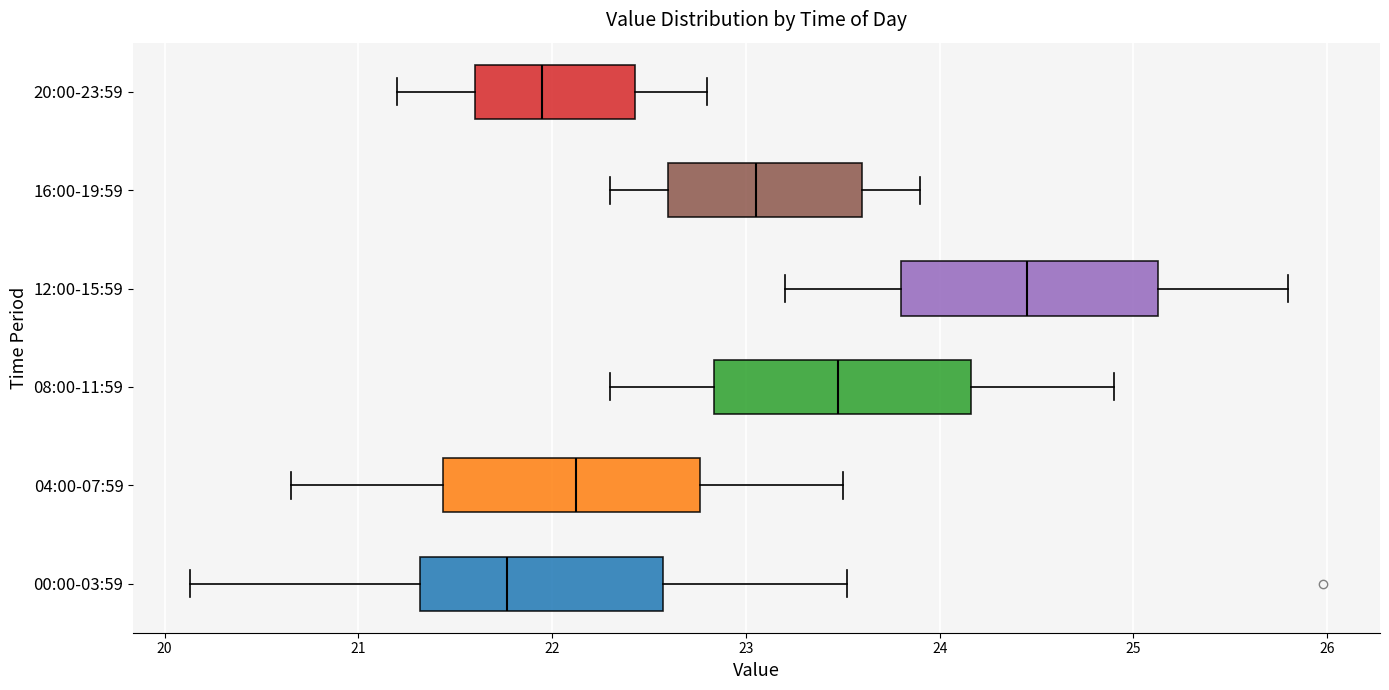

Reading bottom to top, read every box against the x-axis: the position of its median line, the range the box covers, and the ends of its whiskers. The values are not printed on the chart, so give them approximately, as read against the axis.

00:00-03:59: median 21.8, box 21.3 to 22.6, whiskers 20.1 to 23.5
04:00-07:59: median 22.1, box 21.4 to 22.8, whiskers 20.7 to 23.5
08:00-11:59: median 23.5, box 22.8 to 24.2, whiskers 22.3 to 24.9
12:00-15:59: median 24.5, box 23.8 to 25.1, whiskers 23.2 to 25.8
16:00-19:59: median 23.1, box 22.6 to 23.6, whiskers 22.3 to 23.9
20:00-23:59: median 22.0, box 21.6 to 22.4, whiskers 21.2 to 22.8